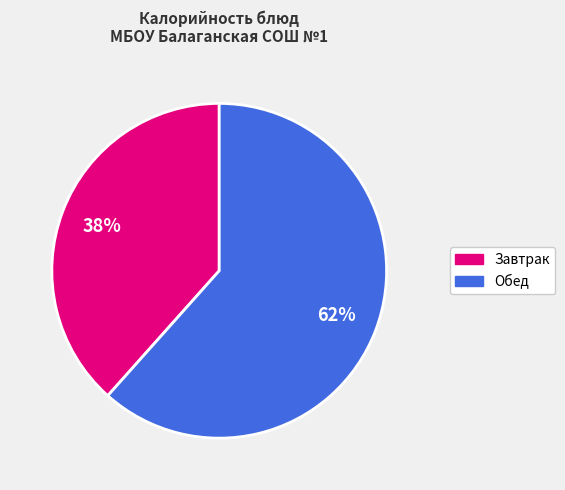

Is there a majority slice in this chart?

Yes